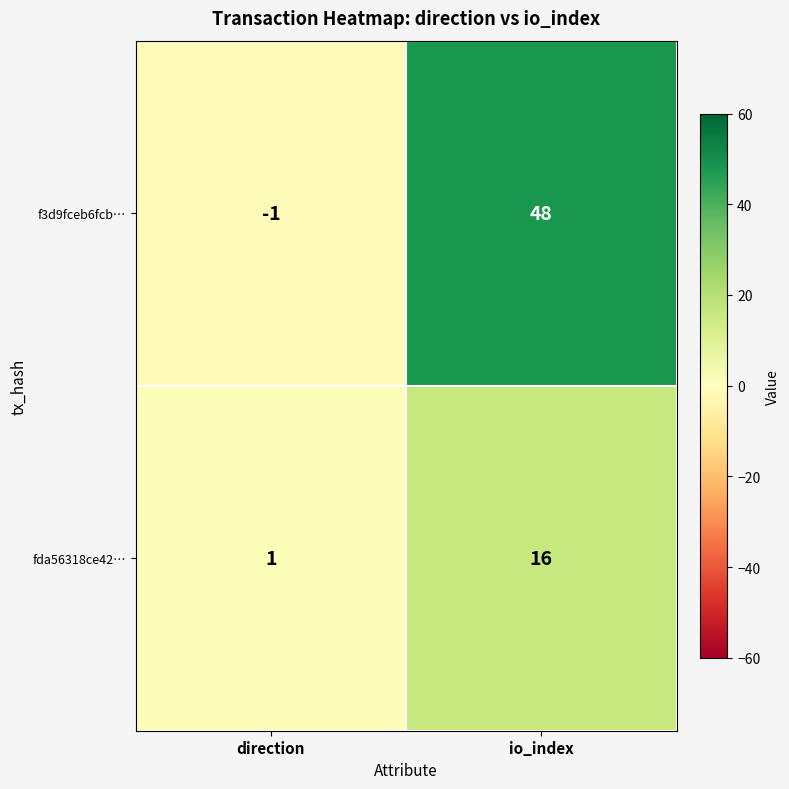

Reading left to right, what are all the values shown in this chart?

f3d9fceb6fcb…: -1	48
fda56318ce42…: 1	16